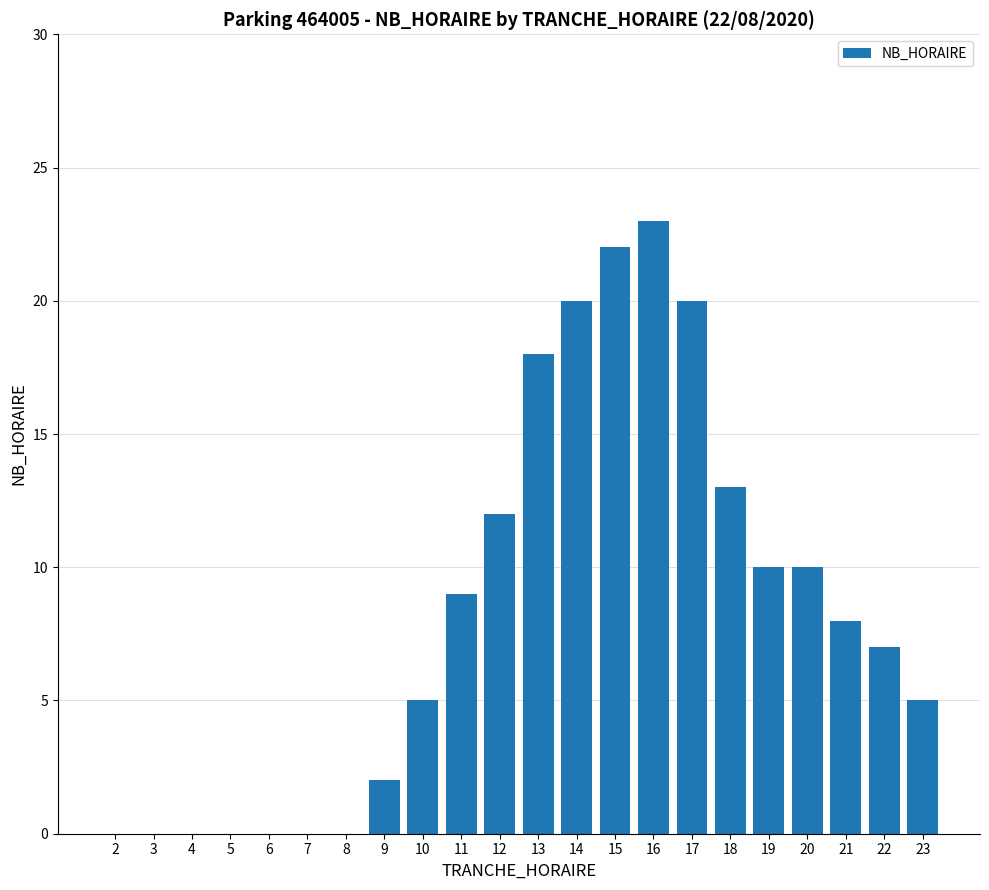

Reading left to right, what are all the values shown in this chart?

0	0	0	0	0	0	0	2	5	9	12	18	20	22	23	20	13	10	10	8	7	5